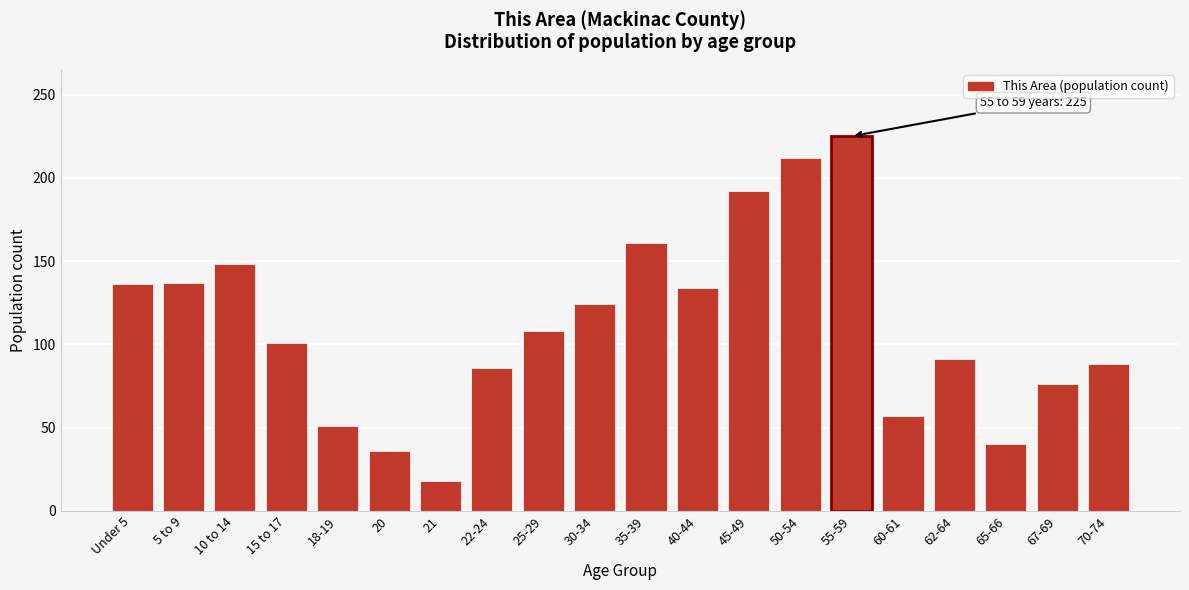

What is the change in value from Under 5 to 67-69?

-60